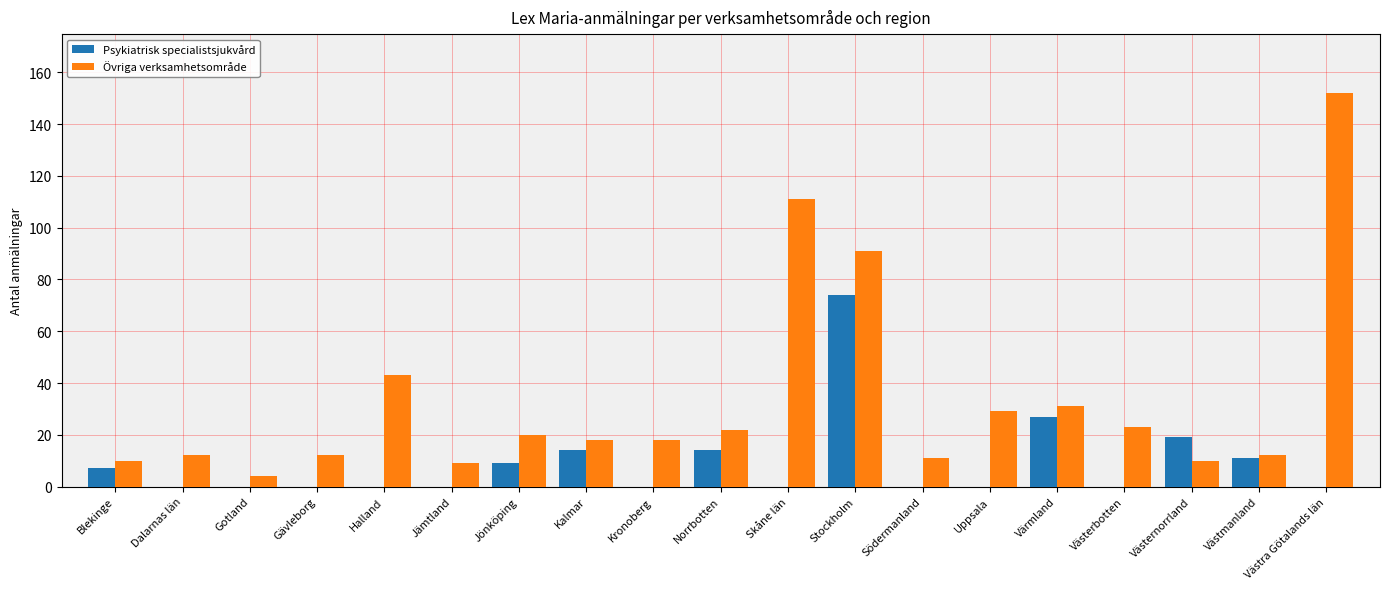

What is the sum of all Psykiatrisk specialistsjukvård values?

175